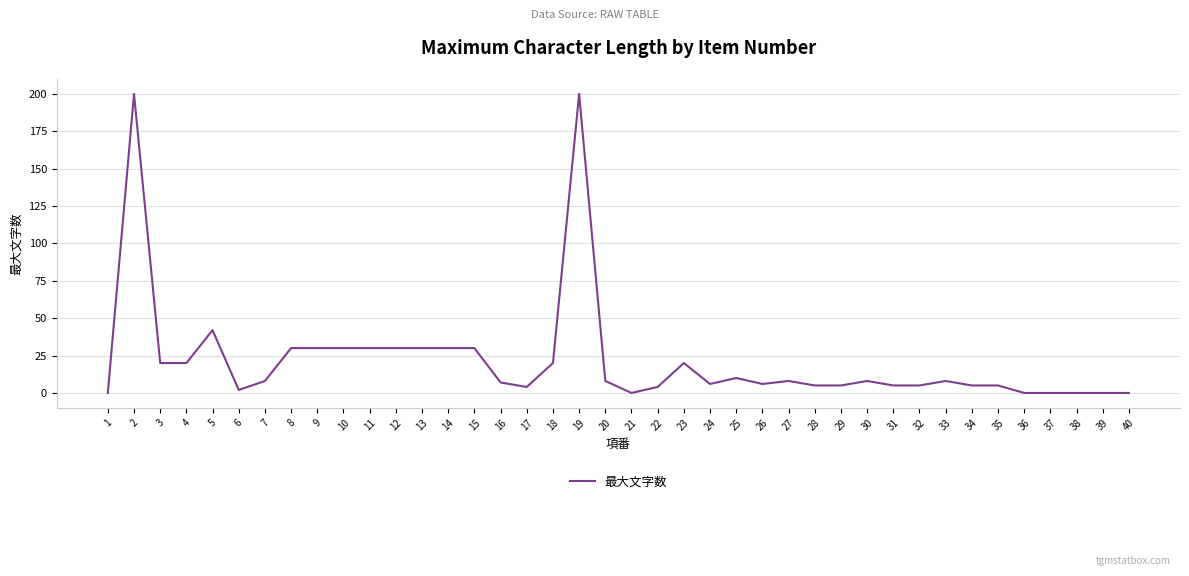

What is the approximate value at 24, to the nearest 5?

5